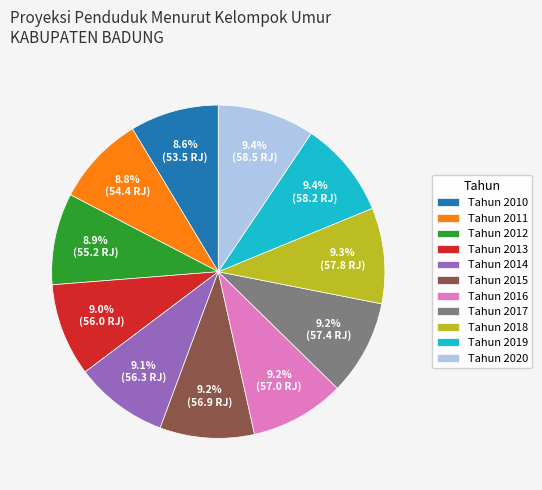

Count the number of slices in the pie.

11